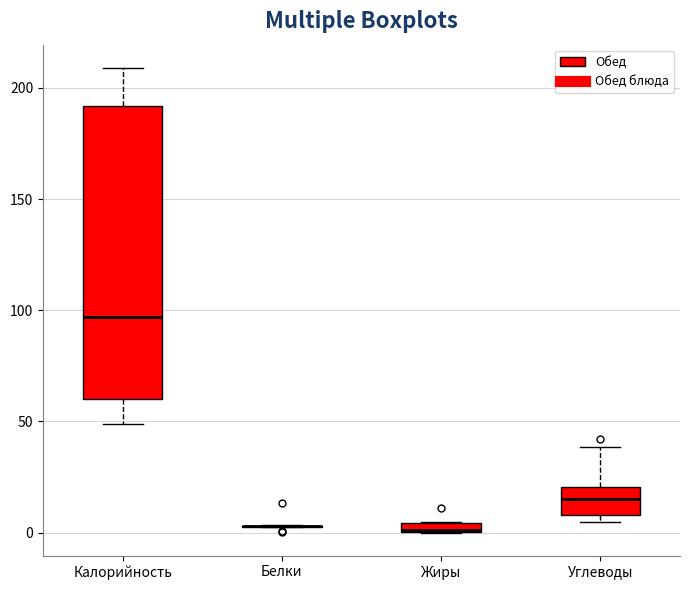

Which box is the tallest, from its lower edge to its upper edge?

Калорийность